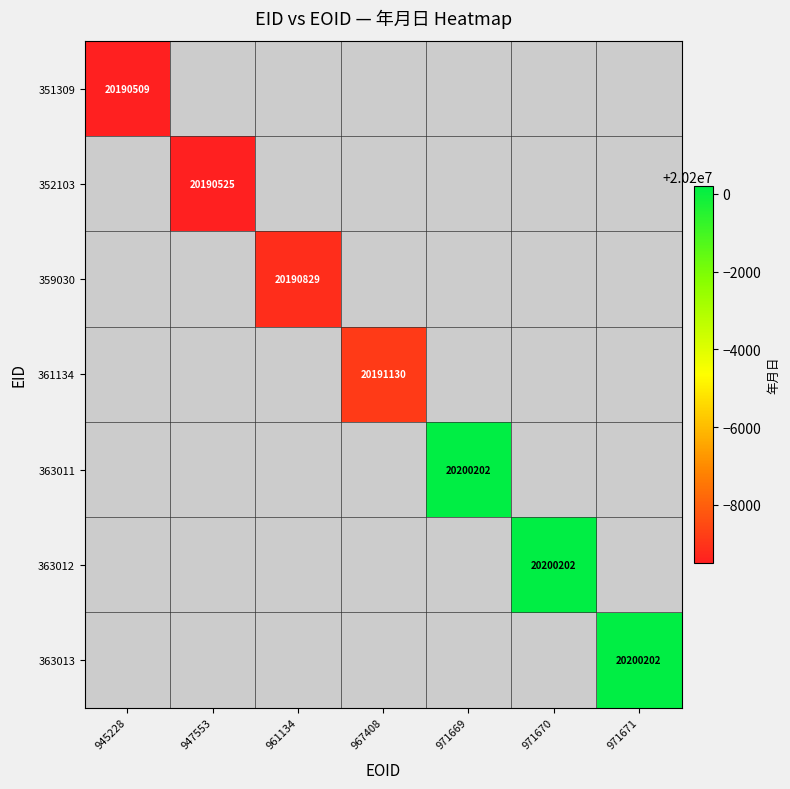

The 351309 series shows 13718144 at 945228. True or false?

False